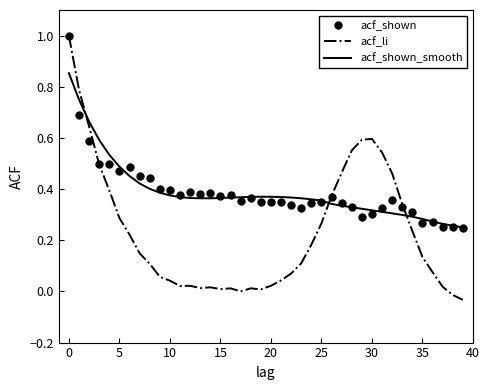

At how many categories does at least one series exceed 0?

40